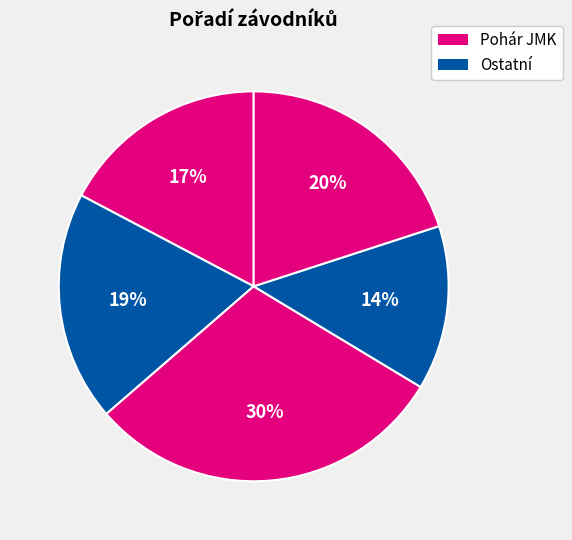

How many slices are in this pie chart?

5